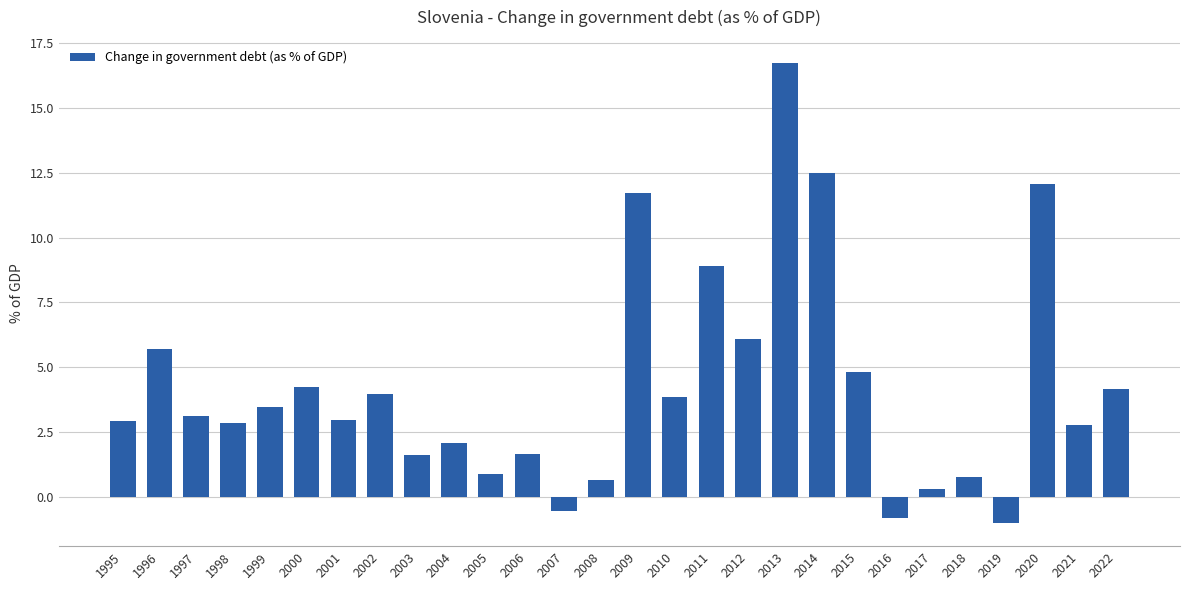

How many series are shown in this chart?

1